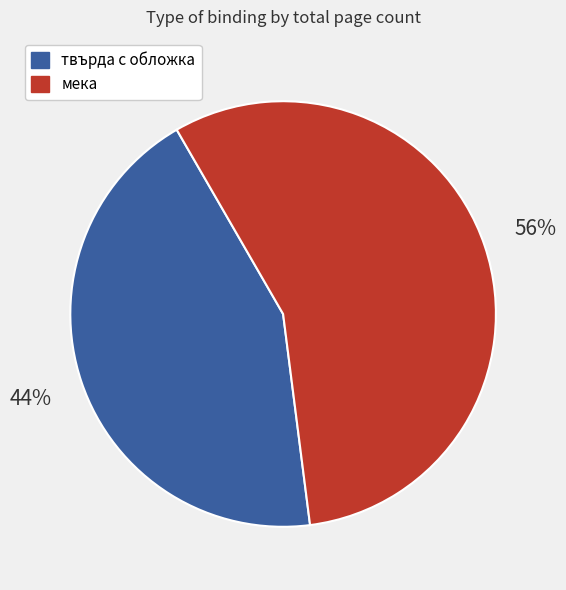

Is there a majority slice in this chart?

Yes